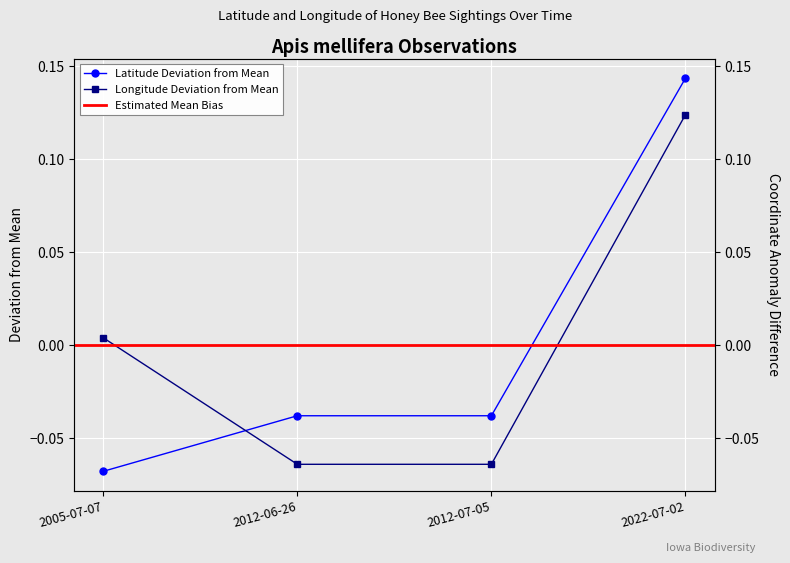

How many values in Latitude are above zero?

1